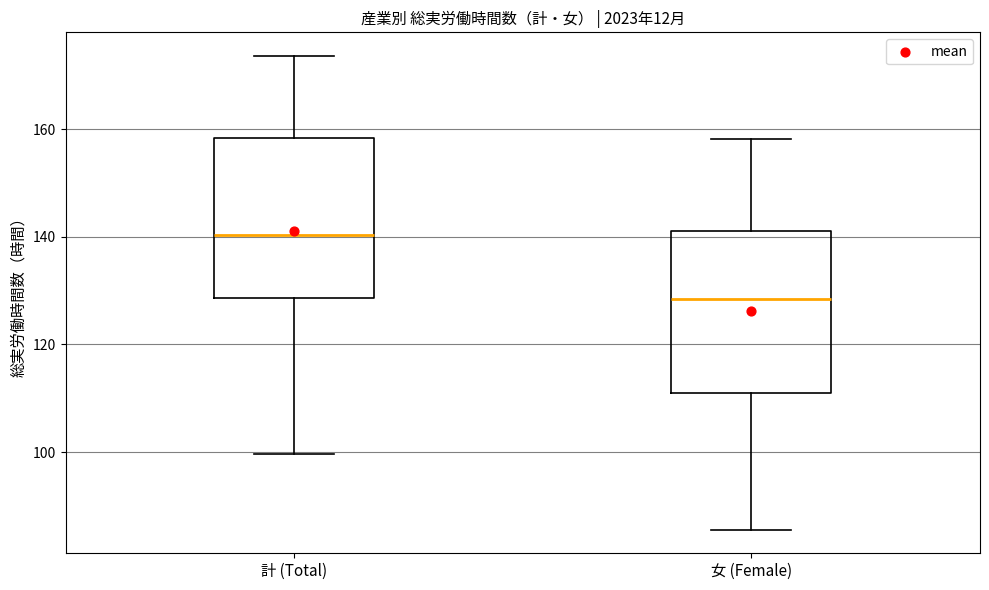

Where is the upper edge of the box for 計 (Total) on the y-axis? The values are not printed on the chart, so give them approximately, as read against the axis.

158